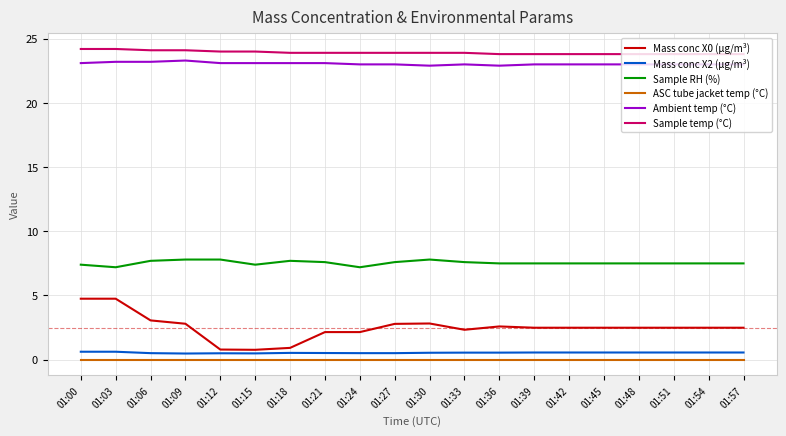

True or false: ASC tube jacket temp (°C) and Sample RH (%) intersect in this chart.

False